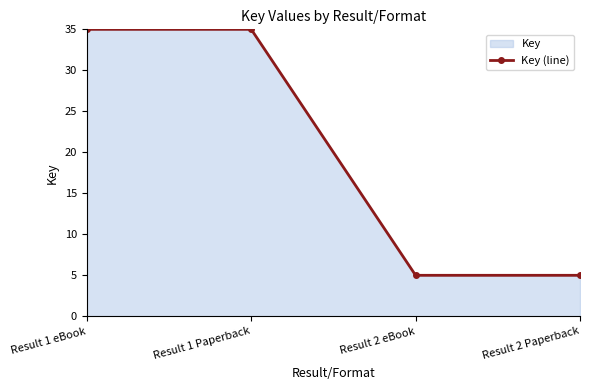

What is the value of the 2nd point from the left?

35